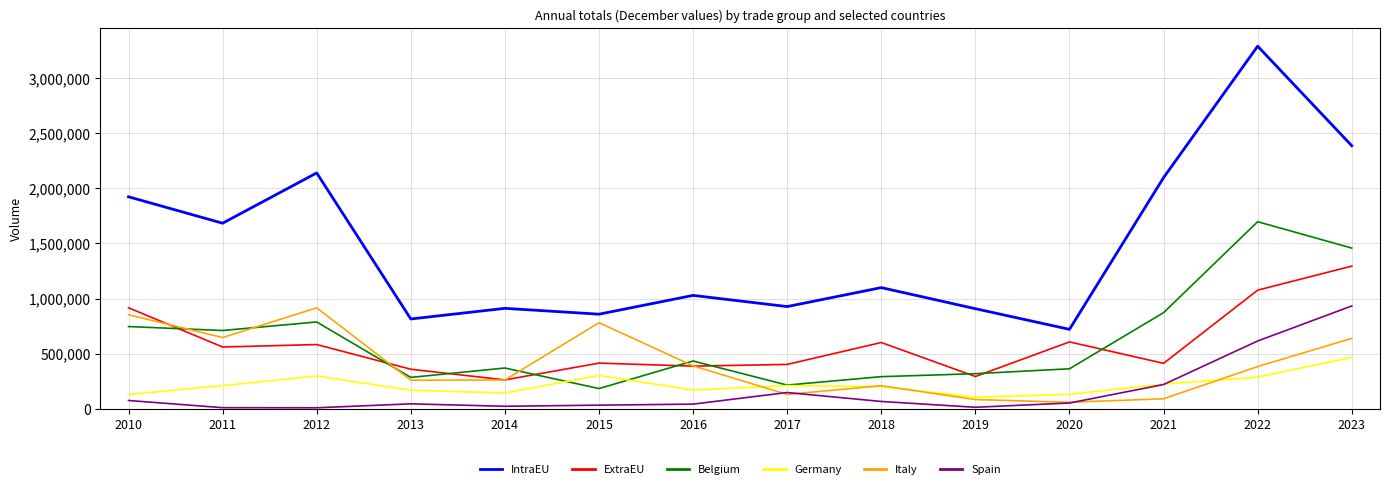

Which series has the largest total across all categories?

IntraEU